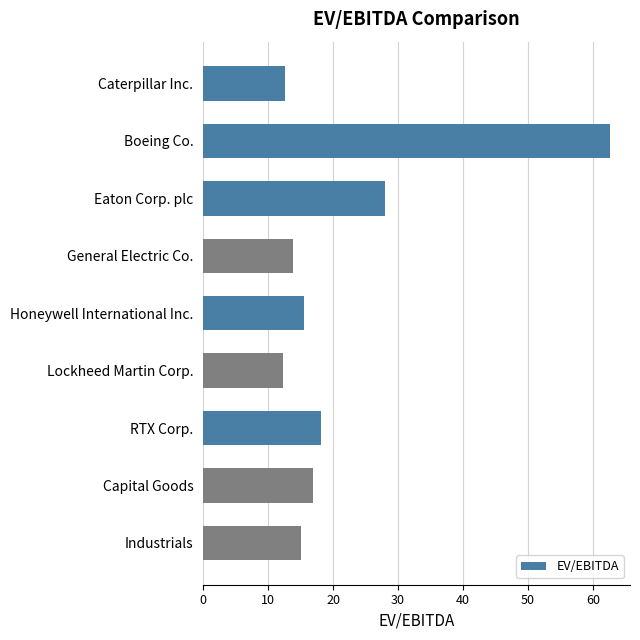

Approximately how many times larger is the value at Lockheed Martin Corp. compared to Eaton Corp. plc?

0.4